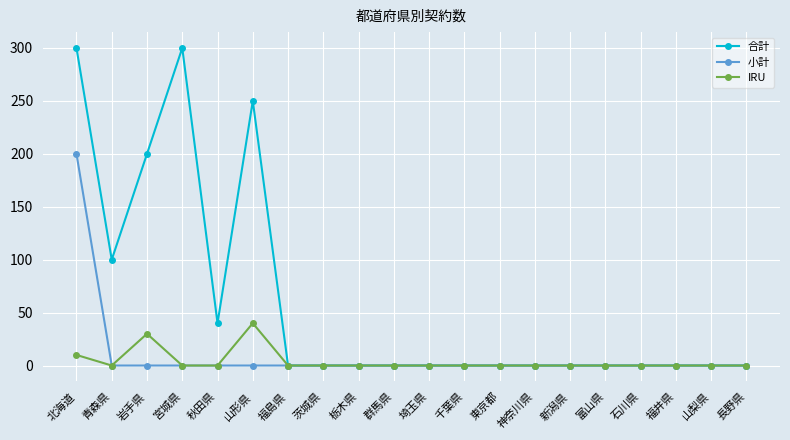

What are all the series names shown in the legend?

合計, 小計, IRU